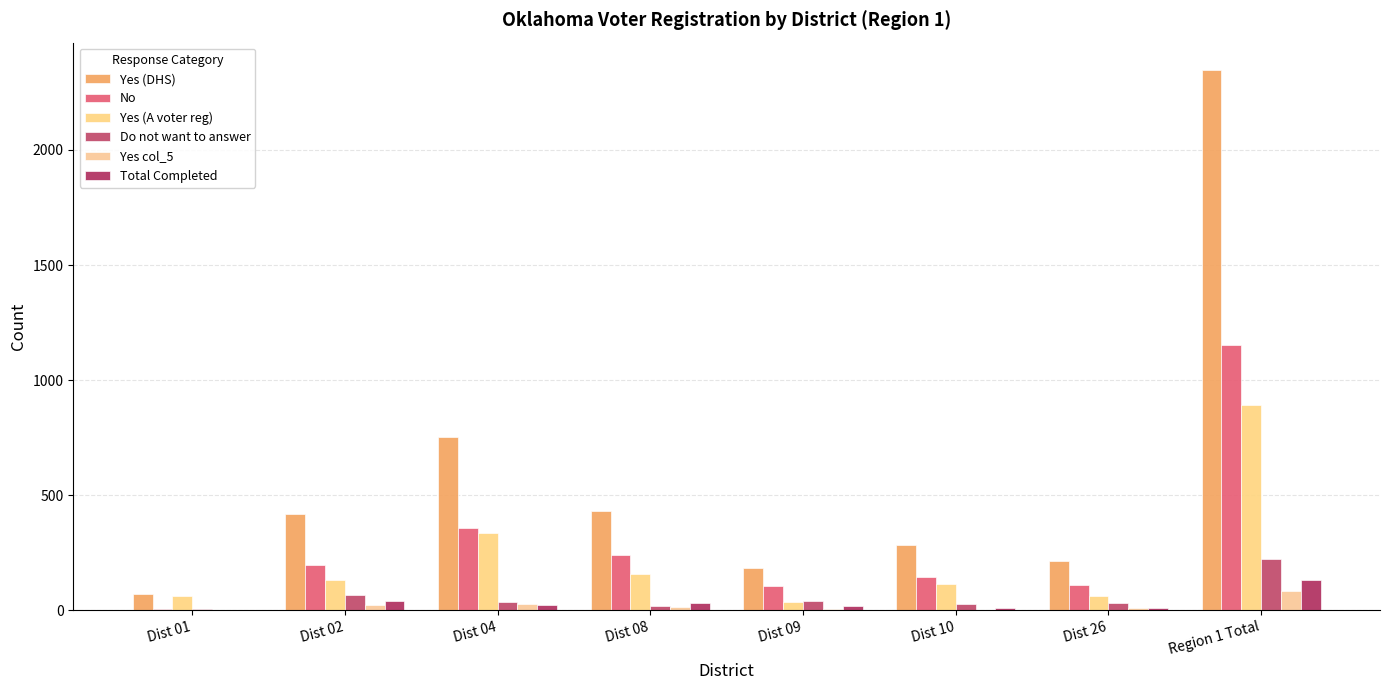

How many distinct data groups are displayed?

6